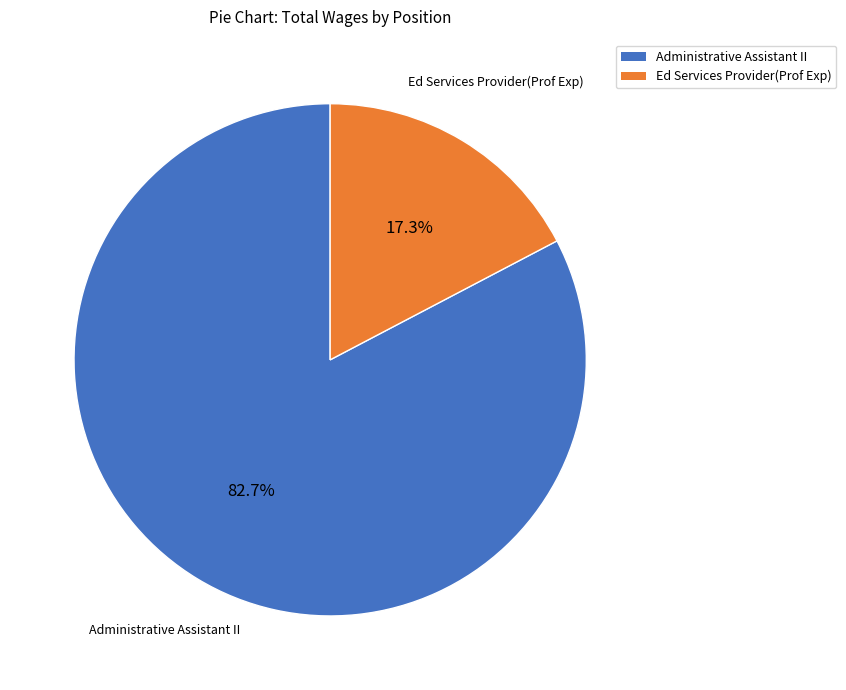

Does Ed Services Provider(Prof Exp) account for over 50% of the chart?

No